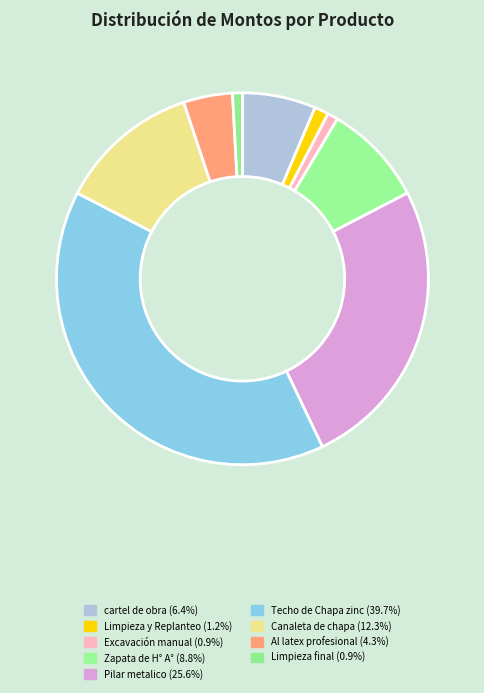

How many slices are in this pie chart?

9